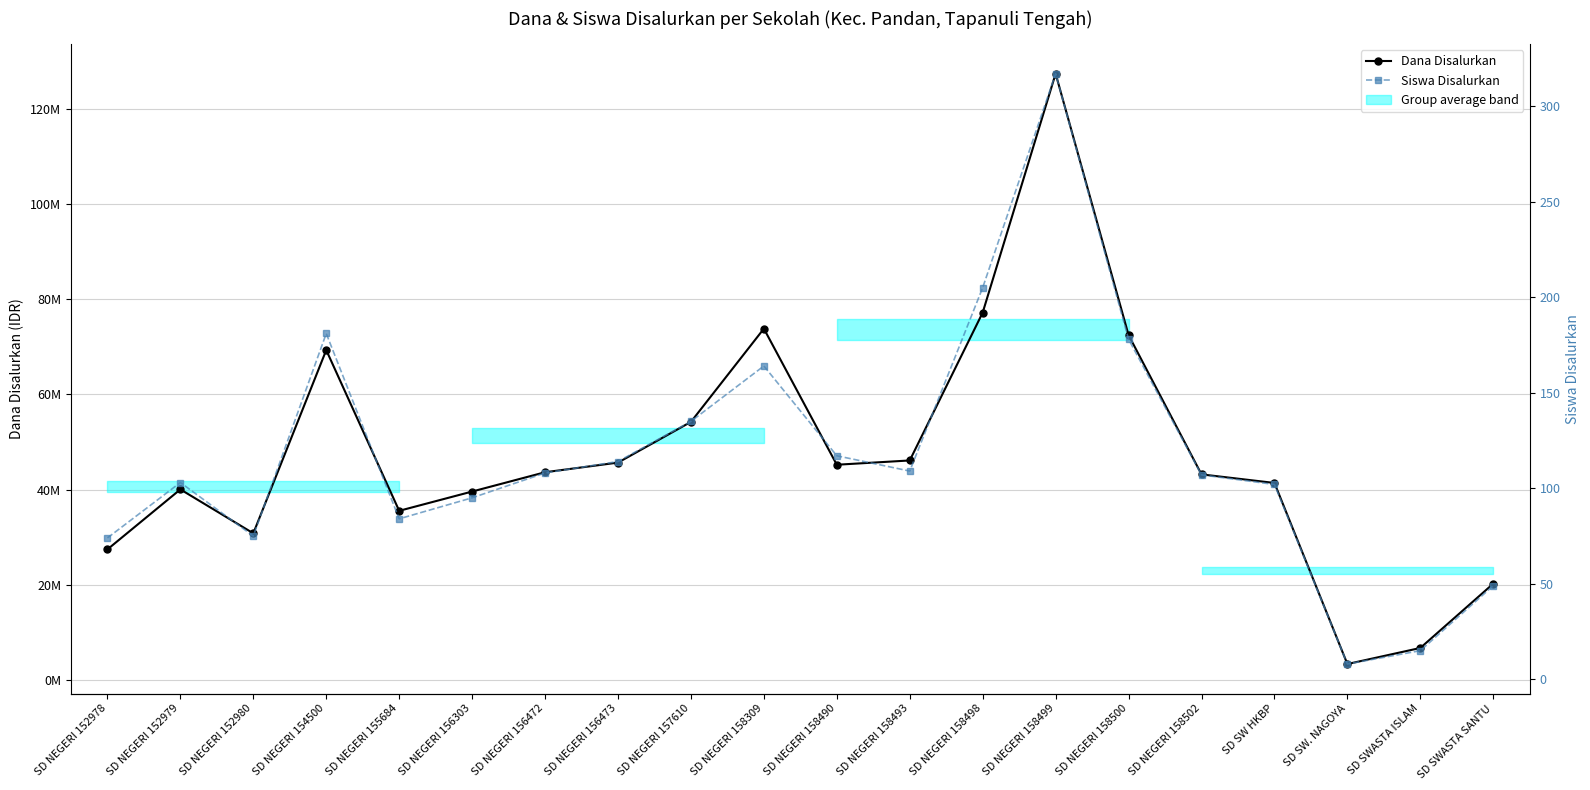

What is the average value of the Siswa Disalurkan series?

117